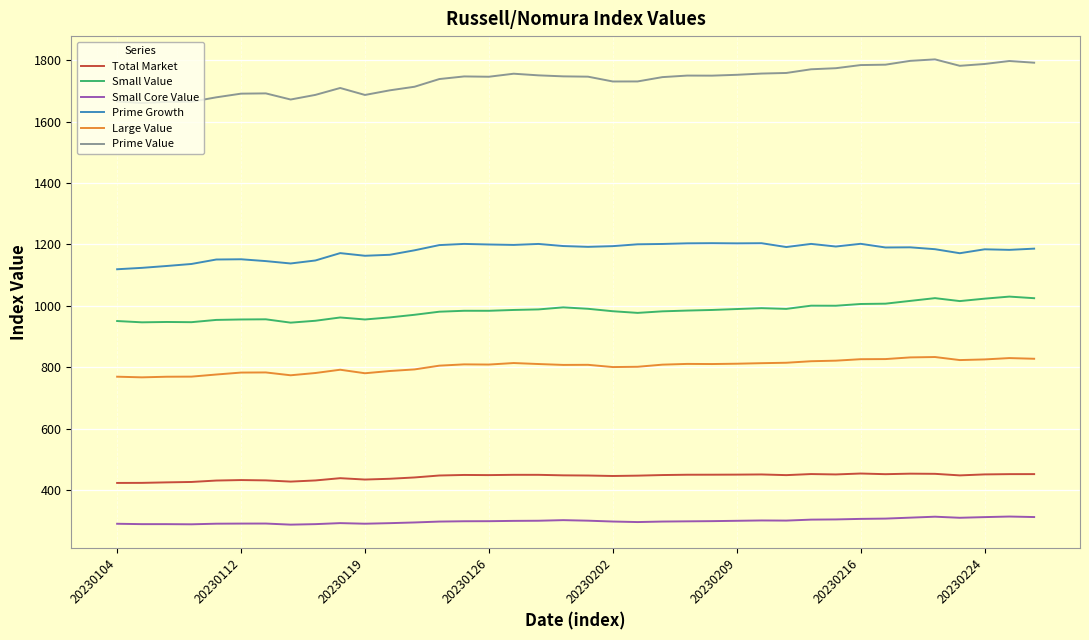

What is the difference between the maximum and minimum values in the Prime Growth series?

85.0